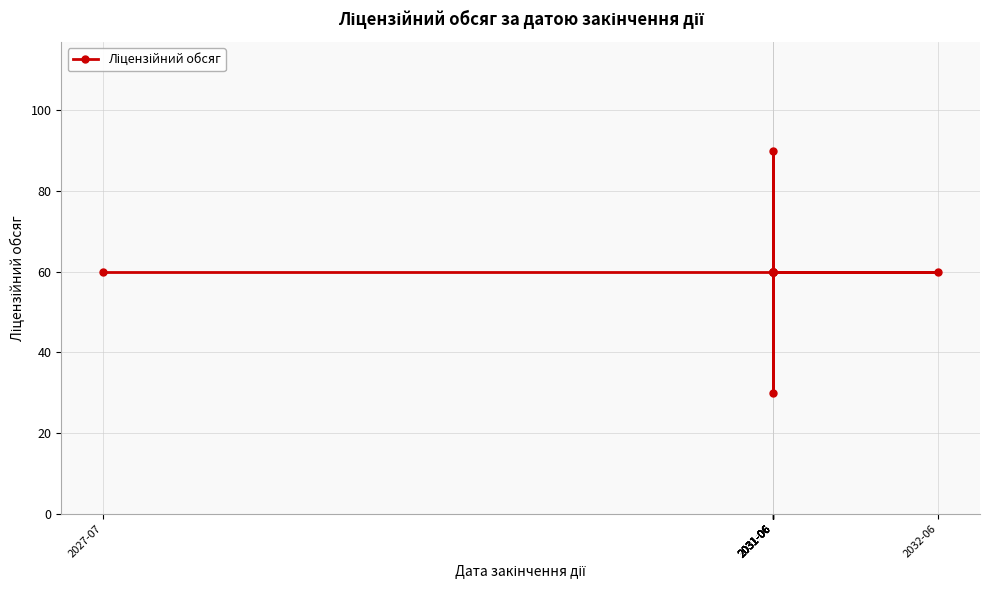

Which category has the lowest value across all series?

2031-06